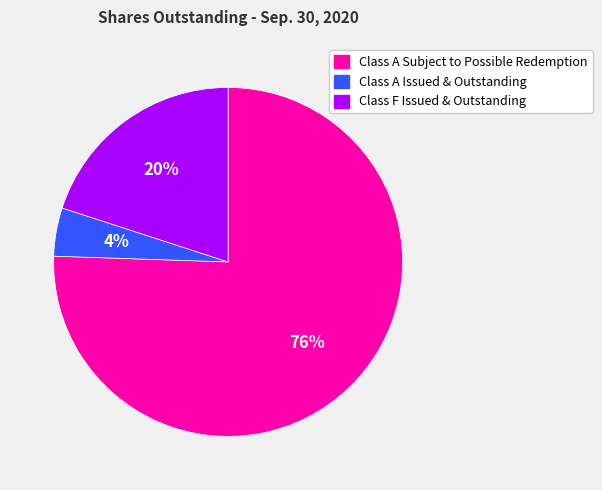

How many slices are in this pie chart?

3